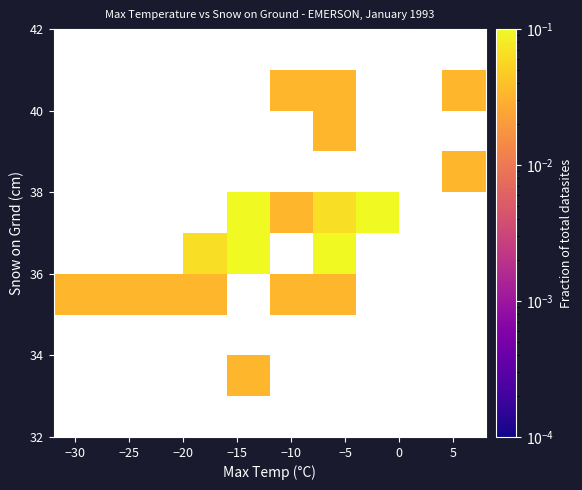

What is the greatest value displayed?

0.1